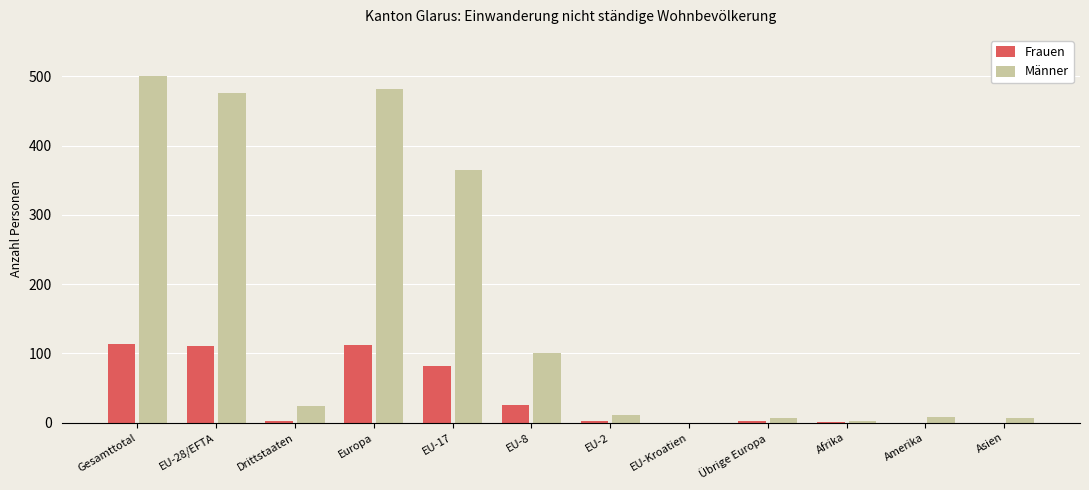

What is the total value across all series at EU-8?

126